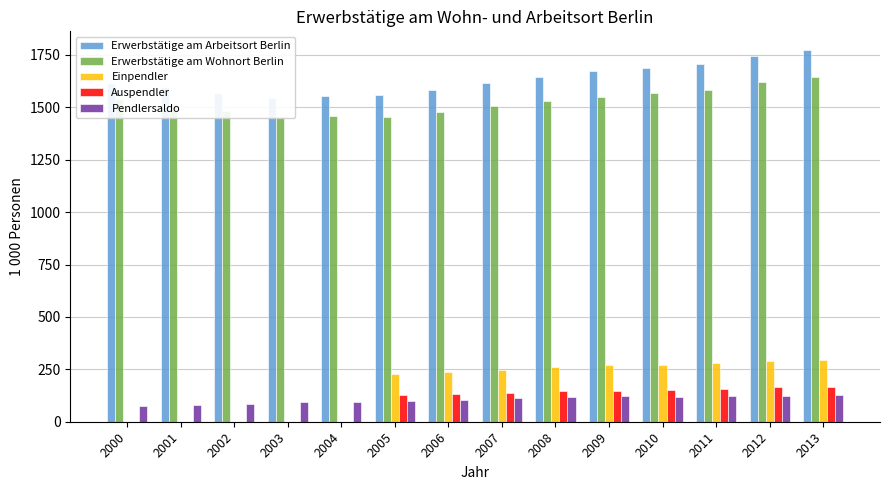

What is the greatest value displayed?

1773.8